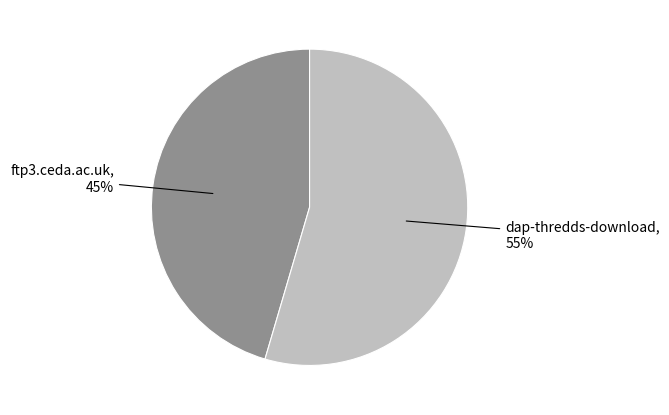

Is there a majority slice in this chart?

Yes